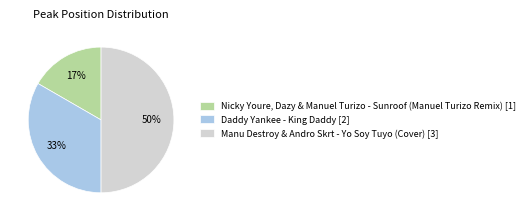

How many slices are in this pie chart?

3